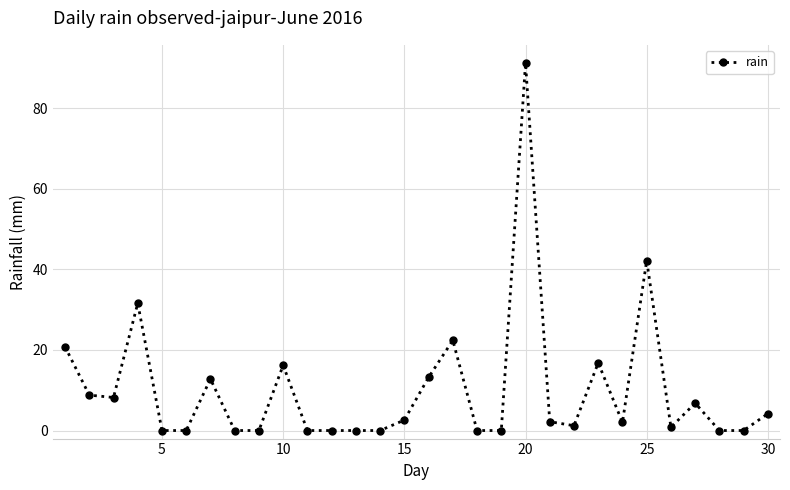

What is the maximum value shown in the chart?

91.2